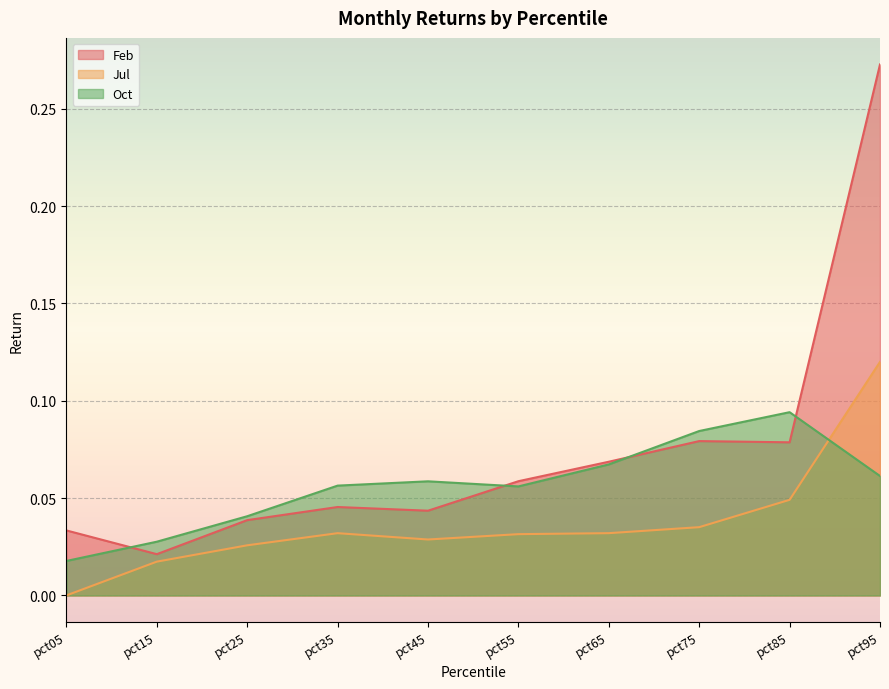

Which has a higher value, pct55 or pct25?

pct55